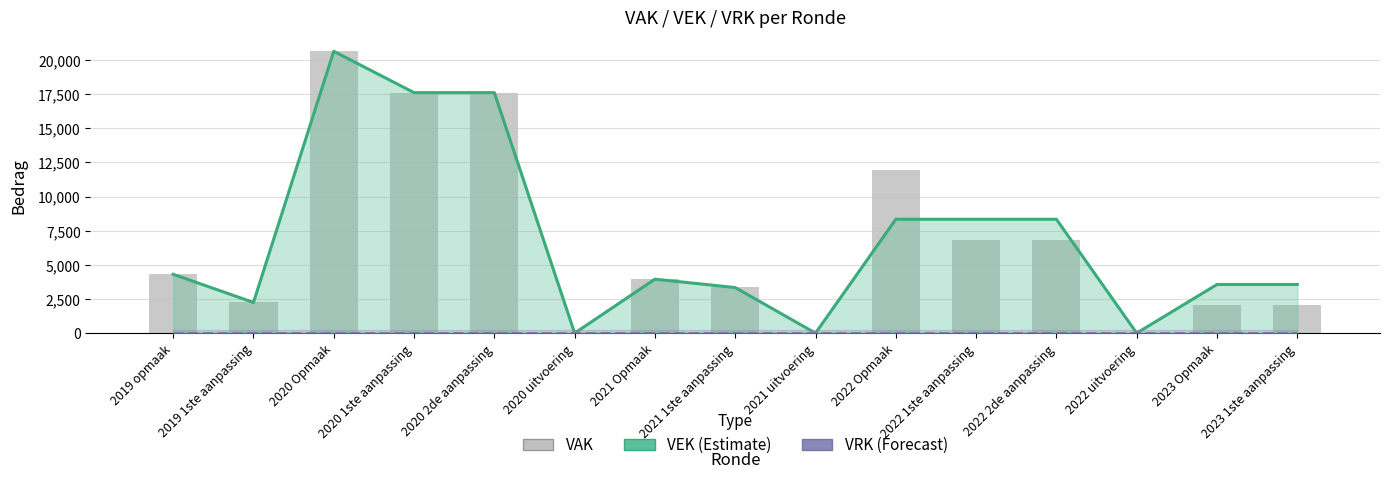

List the labels in order of VEK (Estimate) value, smallest first.

2020 uitvoering, 2021 uitvoering, 2022 uitvoering, 2019 1ste aanpassing, 2021 1ste aanpassing, 2023 Opmaak, 2023 1ste aanpassing, 2021 Opmaak, 2019 opmaak, 2022 Opmaak, 2022 1ste aanpassing, 2022 2de aanpassing, 2020 1ste aanpassing, 2020 2de aanpassing, 2020 Opmaak